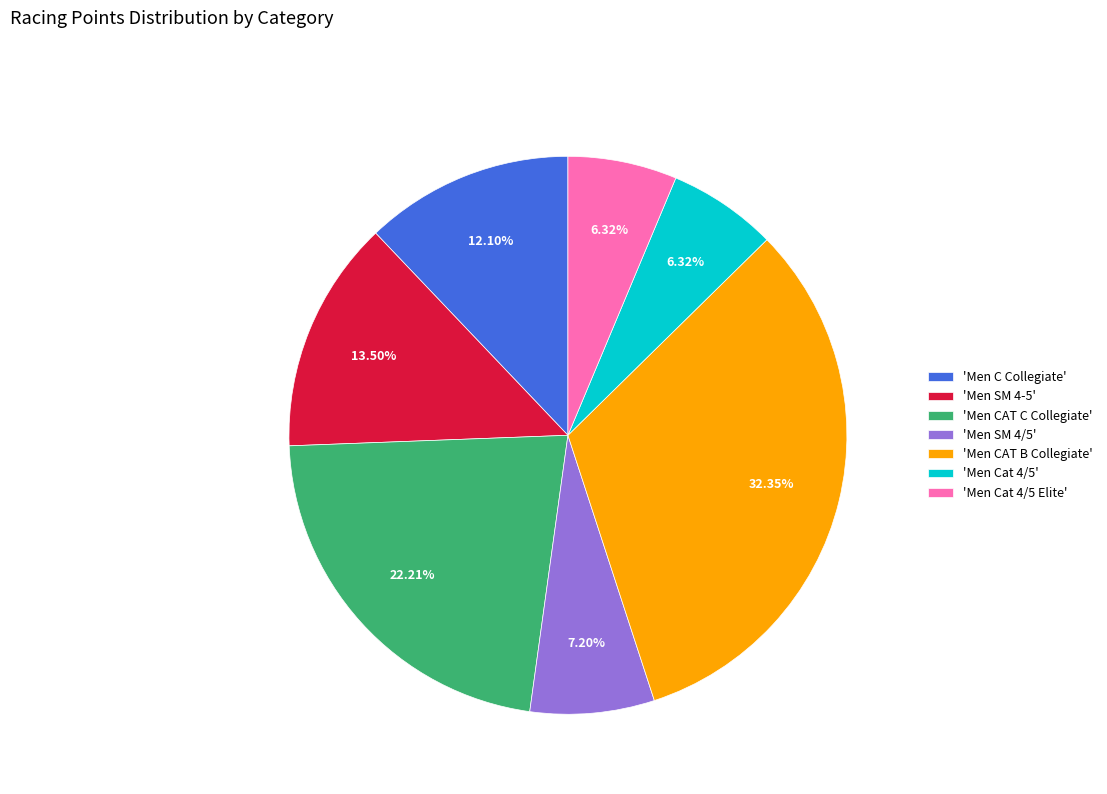

Combined, do 'Men SM 4-5' and 'Men C Collegiate' account for over 50%?

No